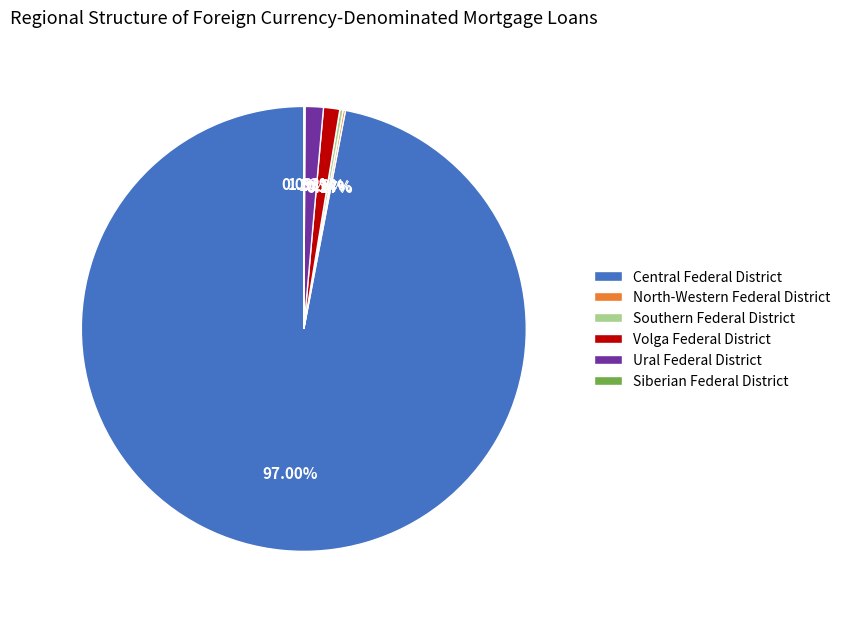

Is the sum of Ural Federal District and Volga Federal District greater than half?

No